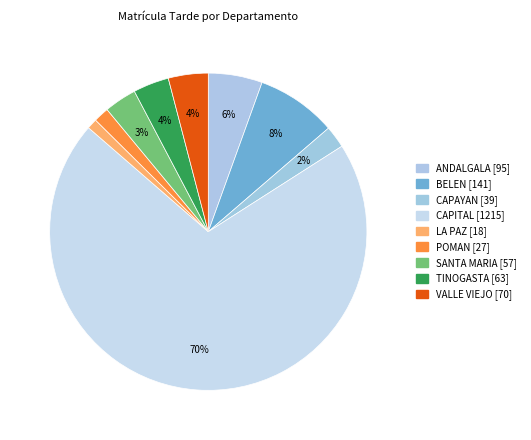

What percentage do TINOGASTA and CAPITAL together represent?

74.1%